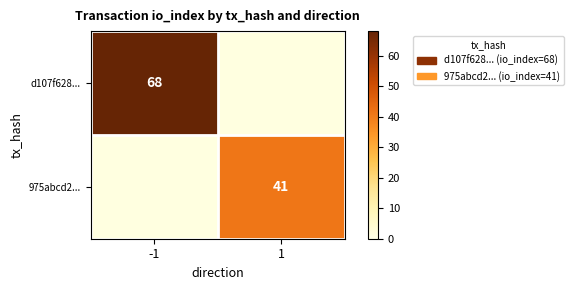

The 975abcd2... series shows 41 at 1. True or false?

True